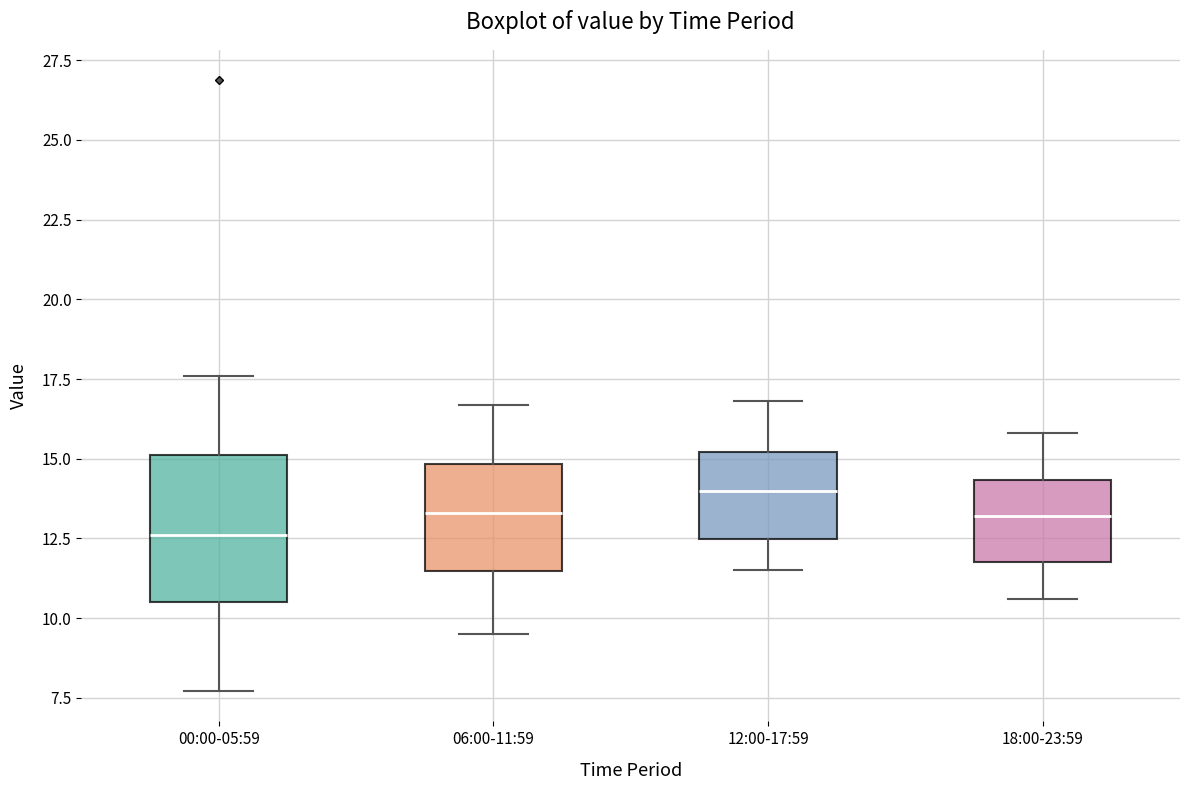

Reading left to right, read every box against the y-axis: the position of its median line, the range the box covers, and the ends of its whiskers. The values are not printed on the chart, so give them approximately, as read against the axis.

00:00-05:59: median 12.5, box 10.5 to 15.0, whiskers 7.5 to 17.5
06:00-11:59: median 13.5, box 11.5 to 15.0, whiskers 9.5 to 16.5
12:00-17:59: median 14.0, box 12.5 to 15.0, whiskers 11.5 to 17.0
18:00-23:59: median 13.0, box 12.0 to 14.5, whiskers 10.5 to 16.0